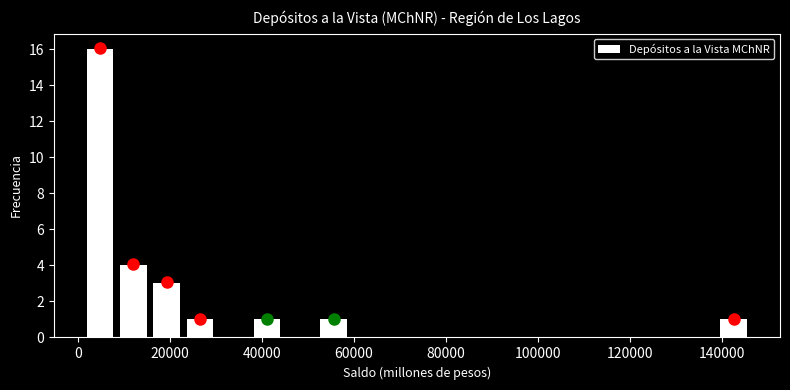

Around what value on the x-axis is the tallest bar? Give the approximate position of its centre, as read against the axis.

4000